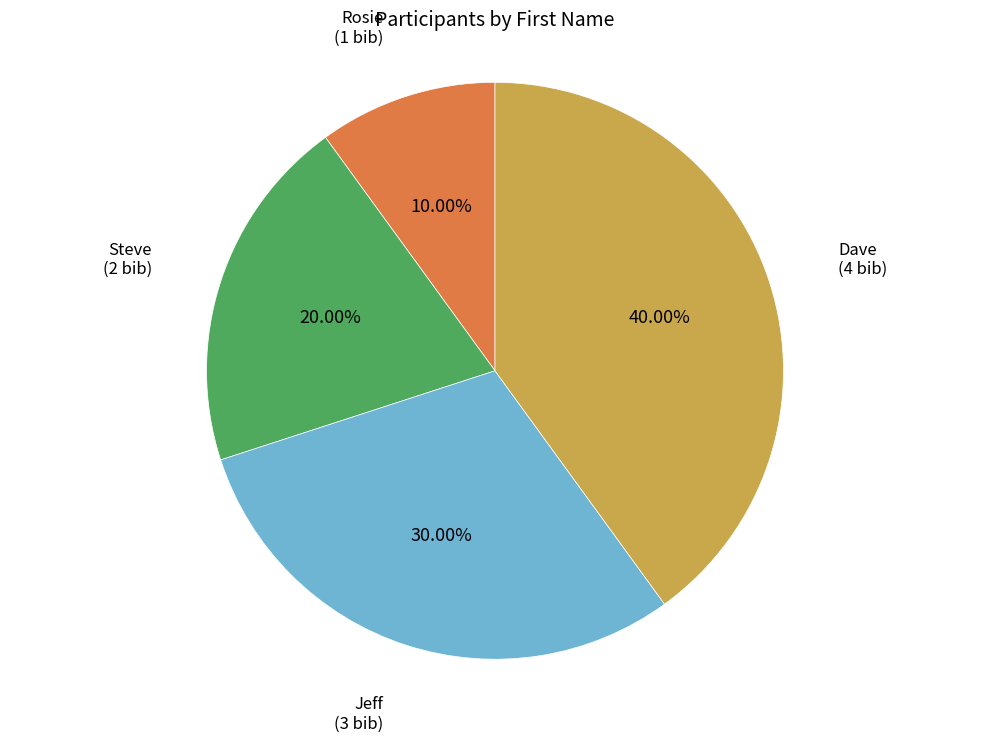

What percentage is the Dave slice, to the nearest percent?

40%